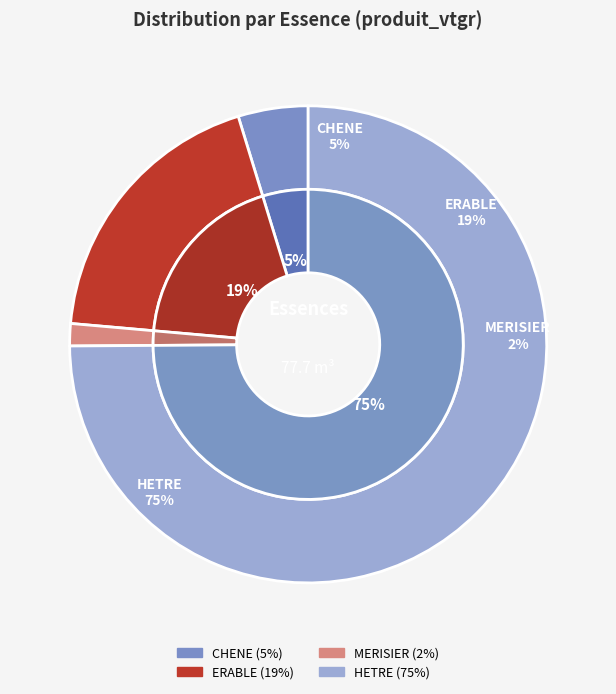

How much of the chart is everything except MERISIER?

98.5%